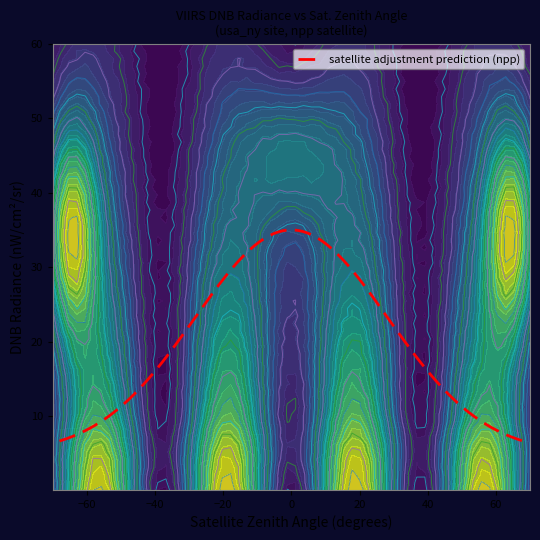

What is the lowest value of the satellite adjustment prediction (npp) series?

6.7